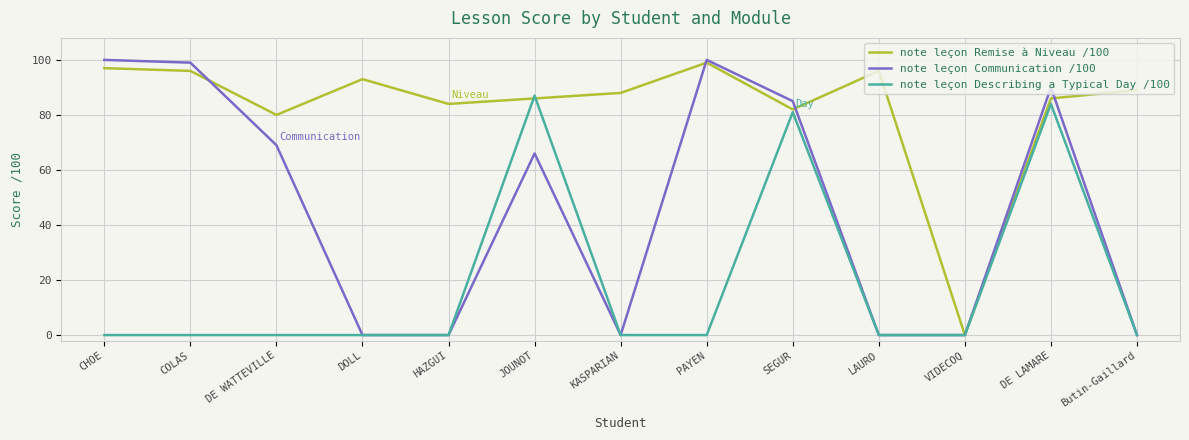

What position from the right is CHOE?

13